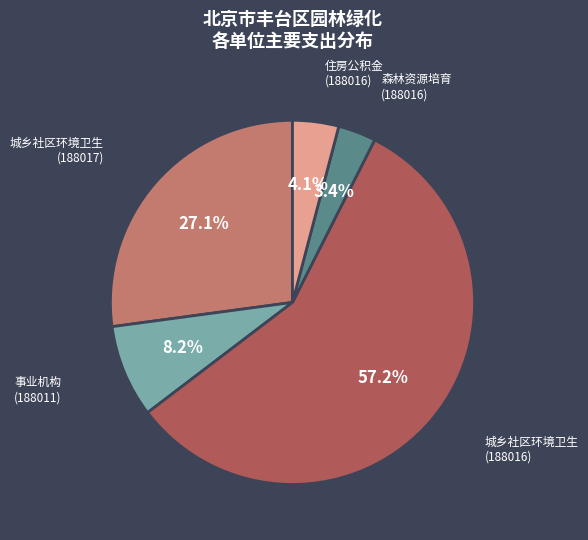

Does any single category account for the majority?

Yes